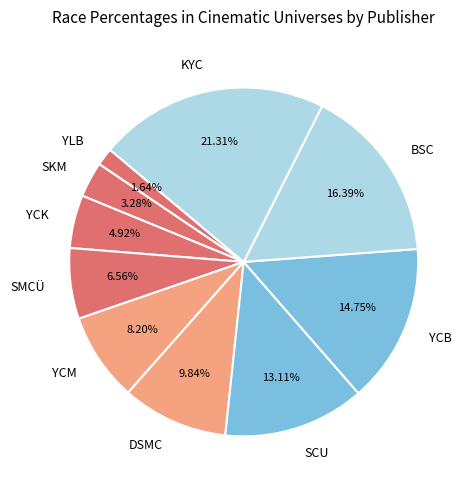

To the nearest percent, what portion does KYC represent?

21%